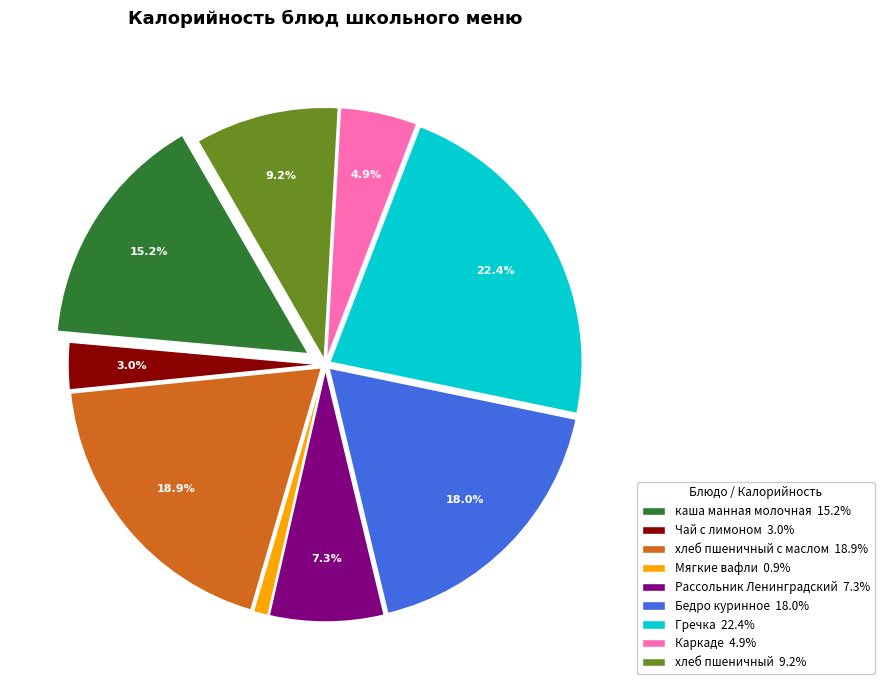

Is there a majority slice in this chart?

No